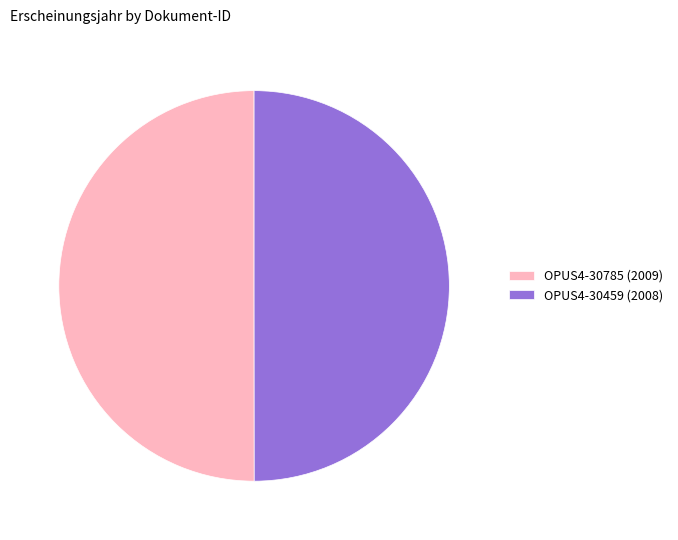

What is the ratio of the value at OPUS4-30785 (2009) to the value at OPUS4-30459 (2008)?

1.0